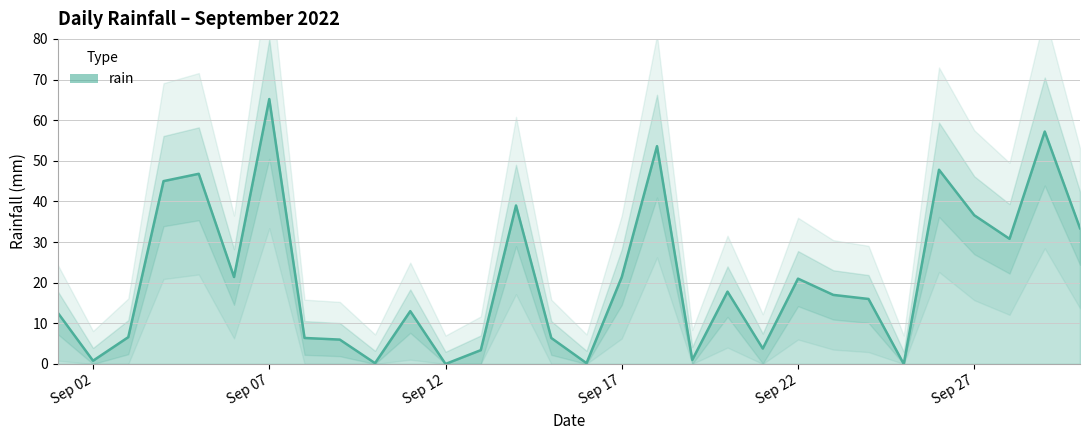

Reading right to left, extract all data points from this chart.

33.4	57.2	30.8	36.6	47.8	0.0	16.0	17.0	21.0	3.8	17.8	1.0	53.6	21.4	0.2	6.4	39.0	3.4	0.0	13.0	0.2	6.0	6.4	65.2	21.4	46.8	45.0	6.6	0.8	12.6